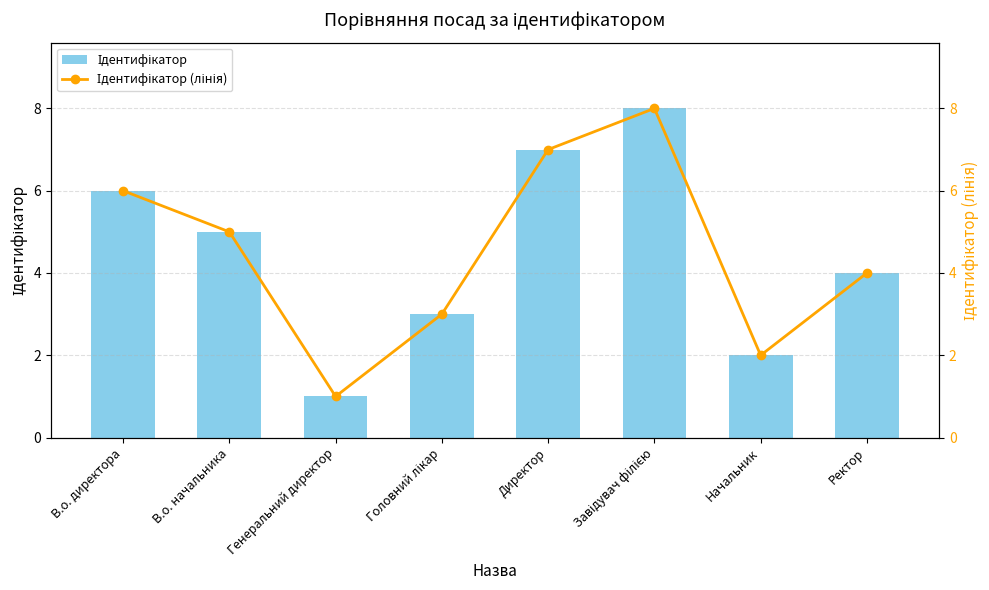

What is the difference between the Ідентифікатор values at Начальник and Завідувач філією?

6